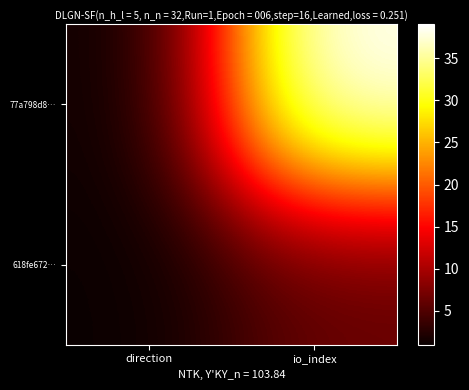

How many values in the 618fe672… series are below 6?

1